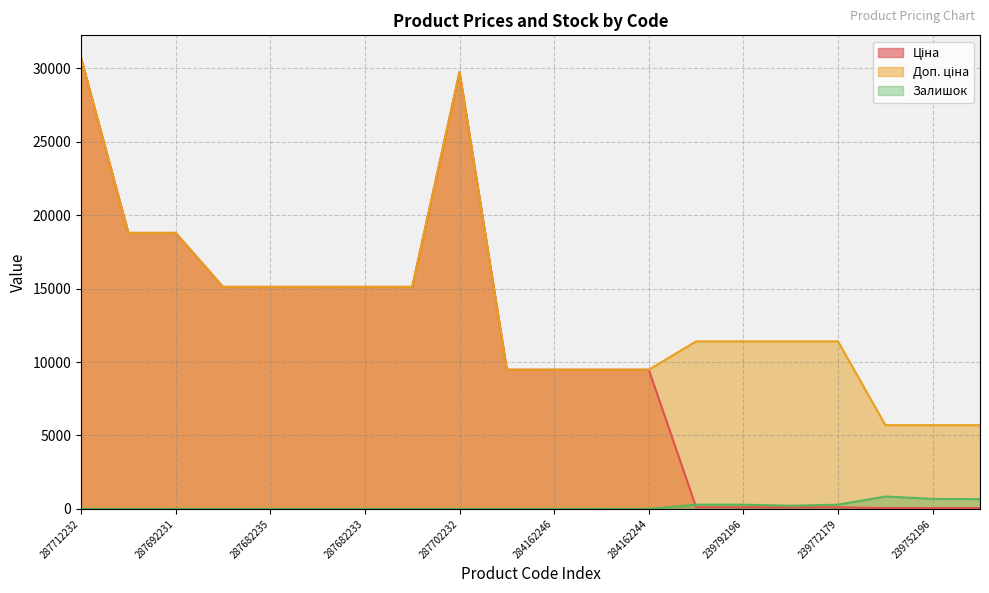

True or false: Доп. ціна and Ціна intersect in this chart.

False